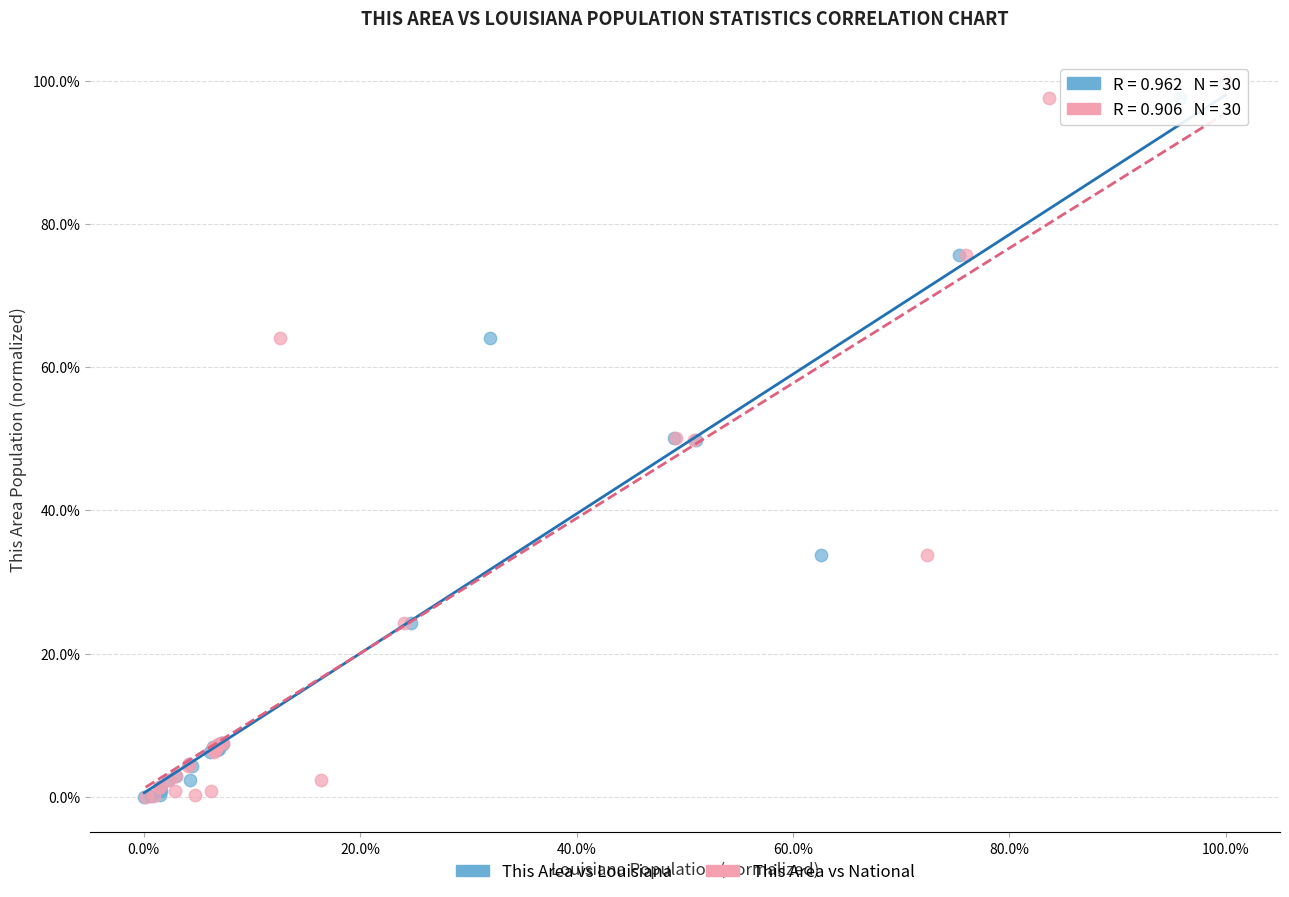

What are all the series names shown in the legend?

This Area vs Louisiana, This Area vs National